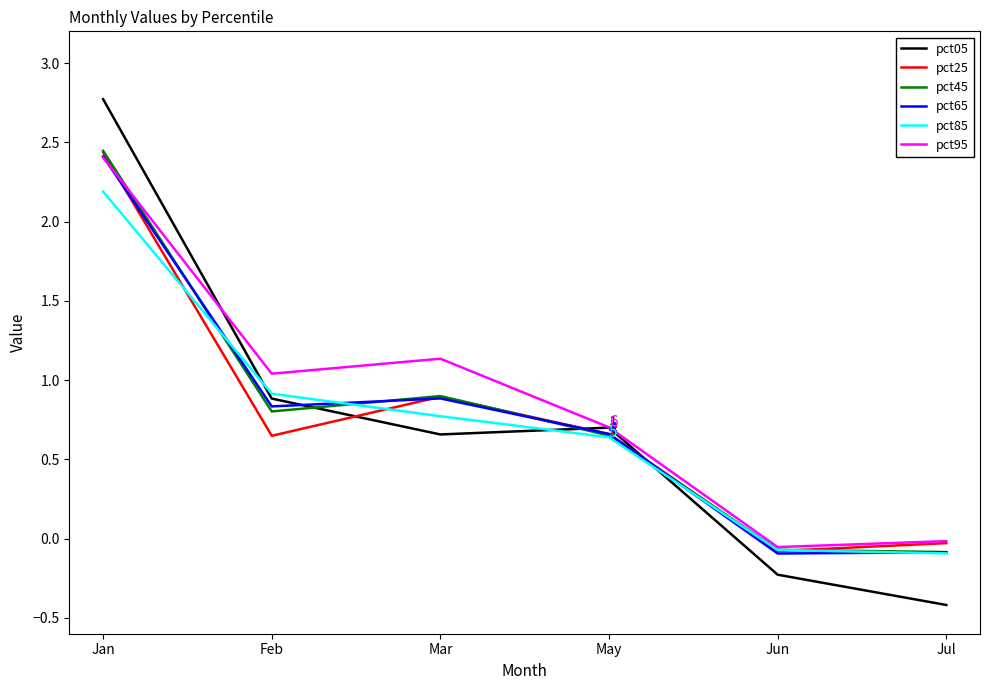

At which label is pct45 closest to 1?

Mar